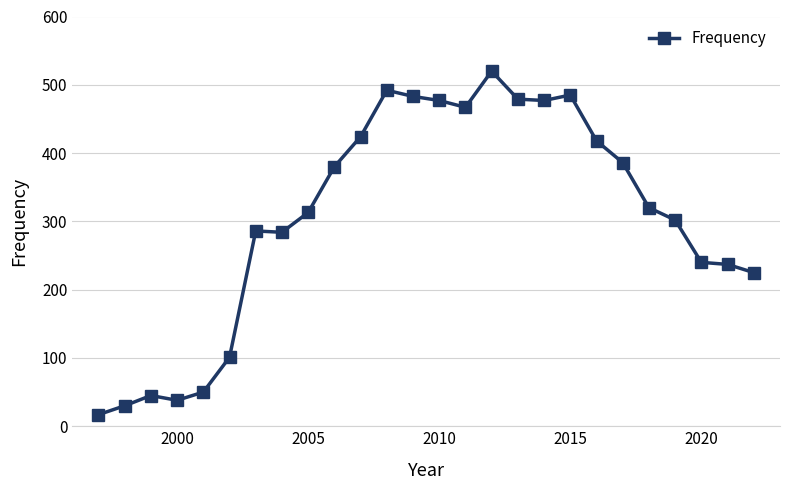

How many lines are shown in the chart?

1